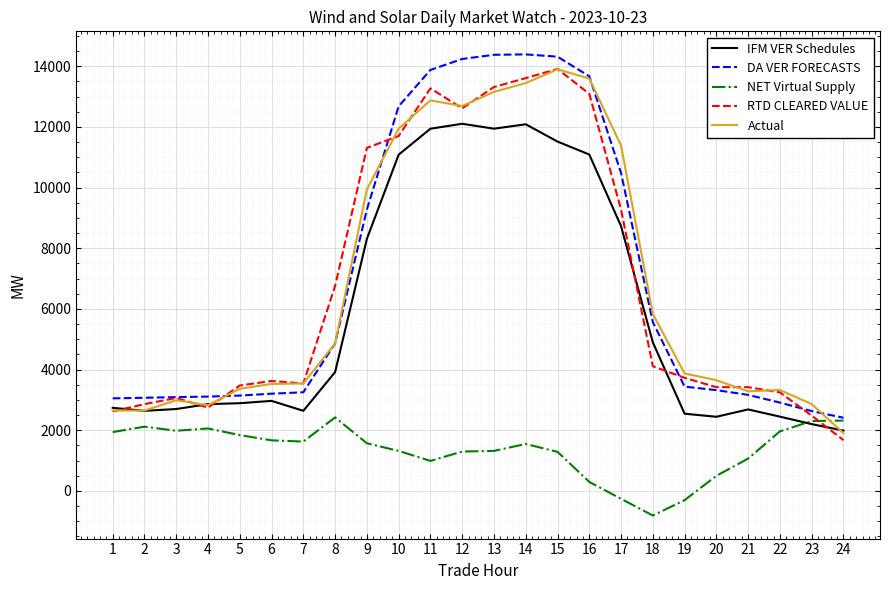

What is the sum of all NET Virtual Supply values?

32076.1